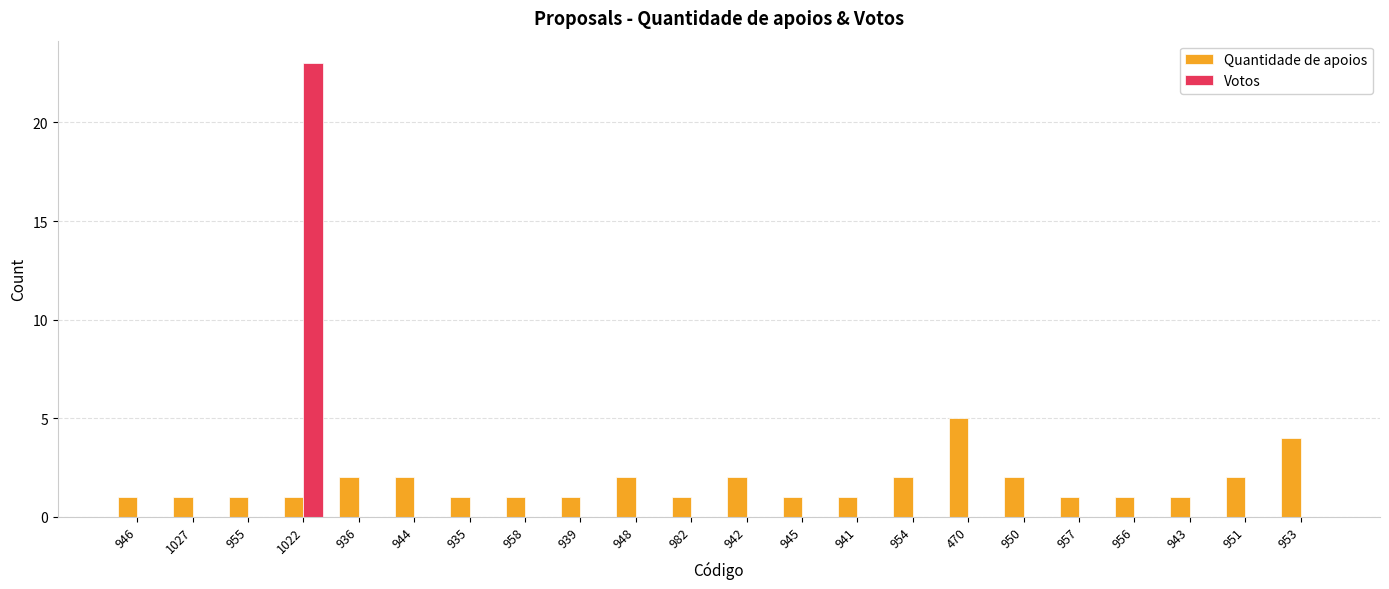

What is the sum of all Votos values?

23